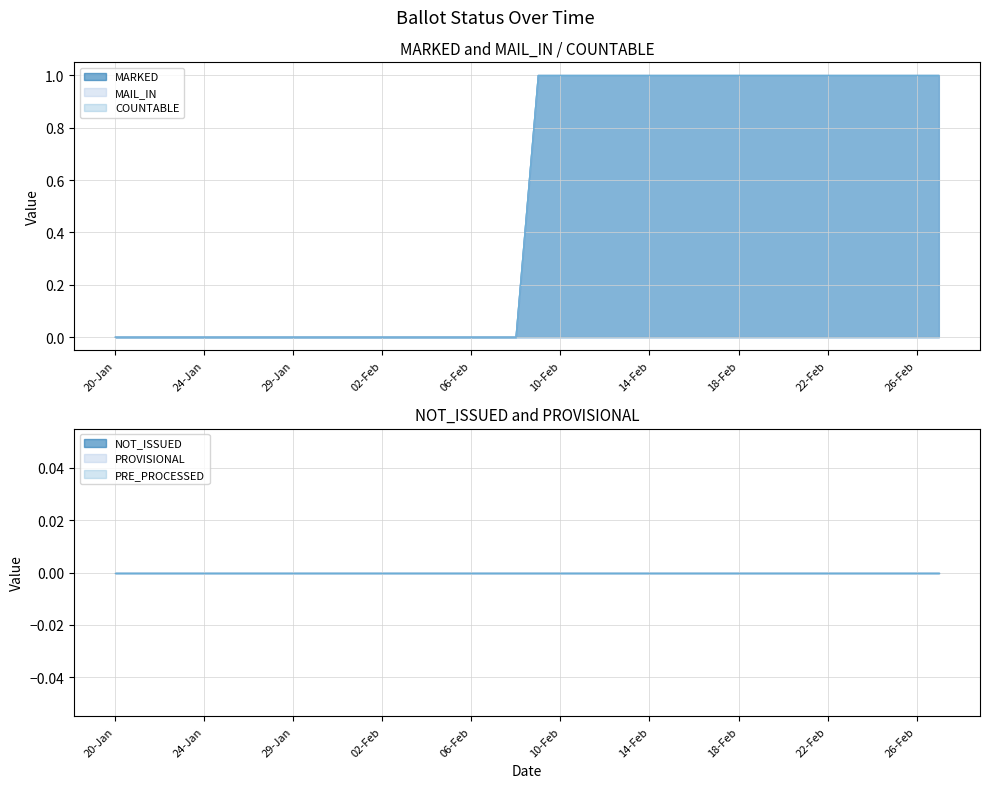

At which category does the chart reach its peak across all series?

09-Feb